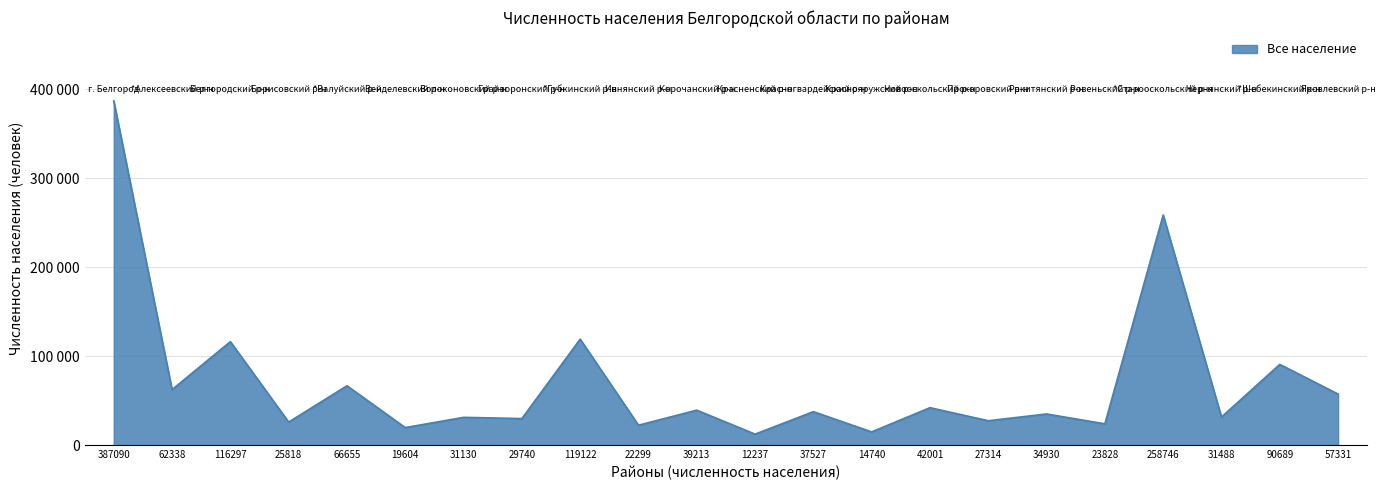

Which category has the highest value across all series?

387090